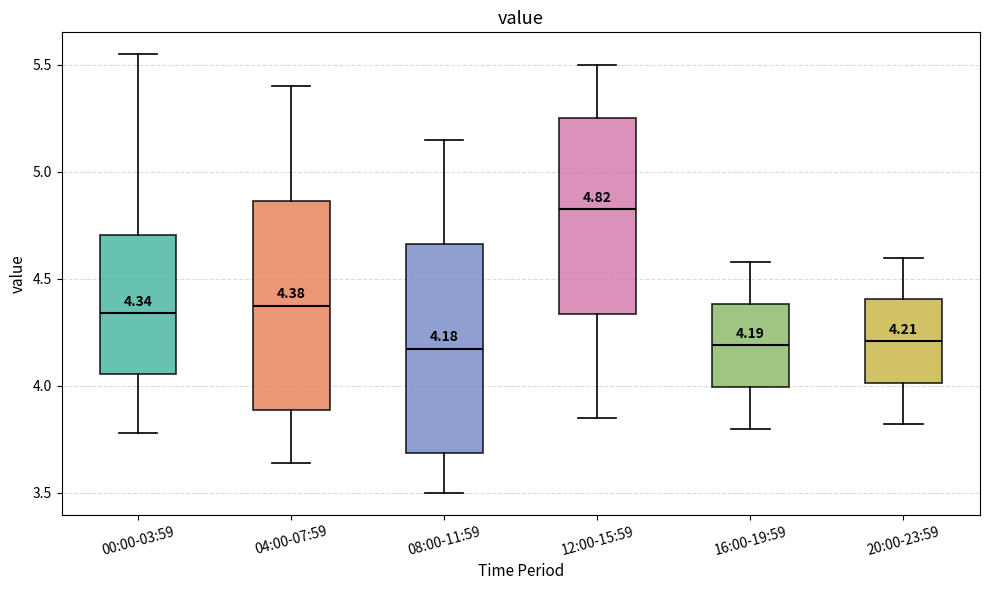

Which box has the highest median line?

12:00-15:59